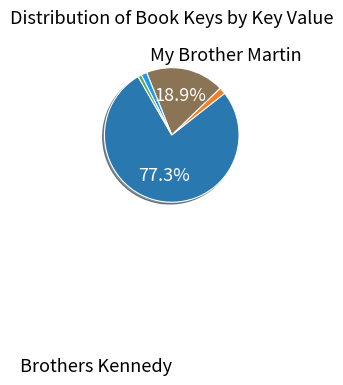

Does any single category account for the majority?

Yes